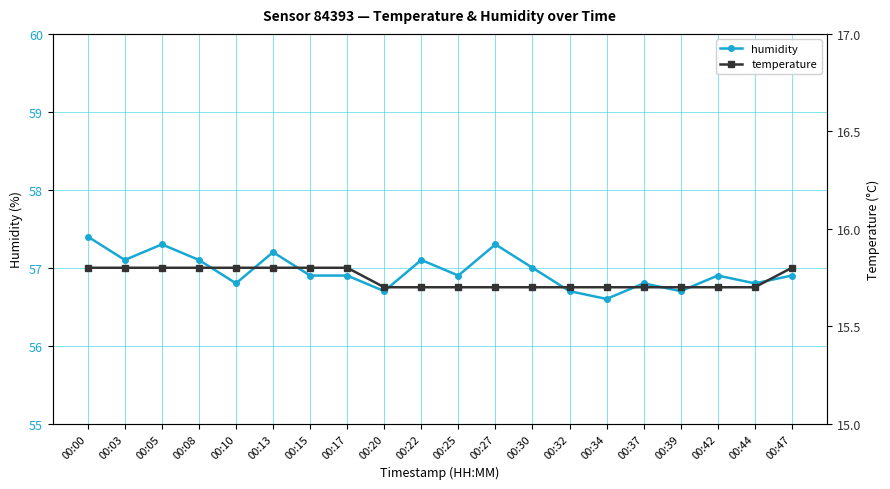

The value of temperature at 00:30 is 21.6. True or false?

False